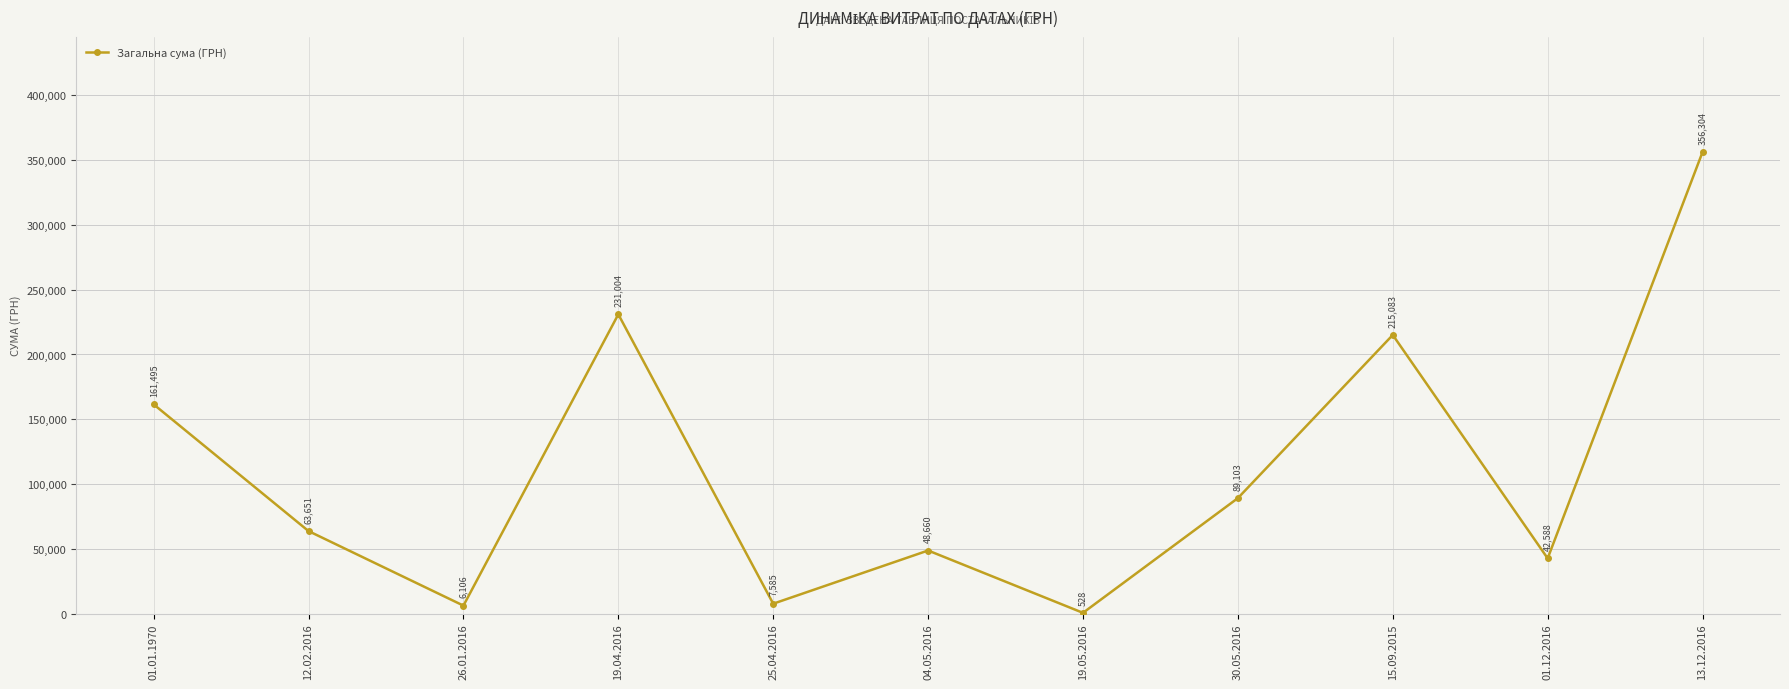

List the labels in order of value, largest first.

13.12.2016, 19.04.2016, 15.09.2015, 01.01.1970, 30.05.2016, 12.02.2016, 04.05.2016, 01.12.2016, 25.04.2016, 26.01.2016, 19.05.2016